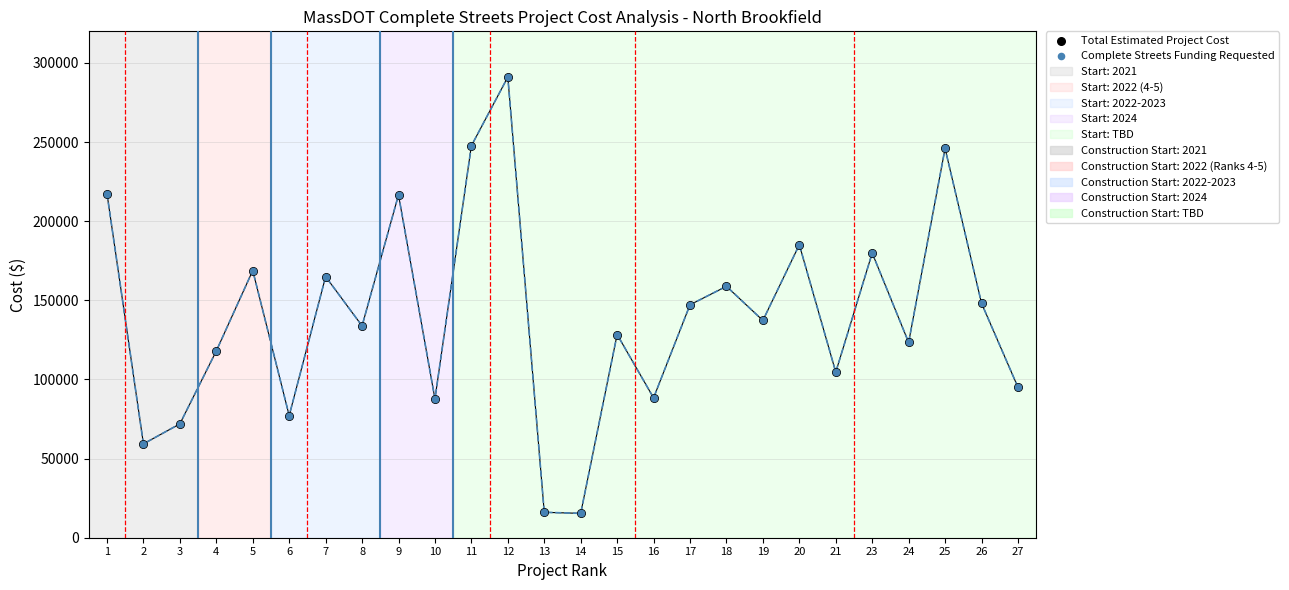

Which series has the largest Y range (max minus min)?

Total Estimated Project Cost